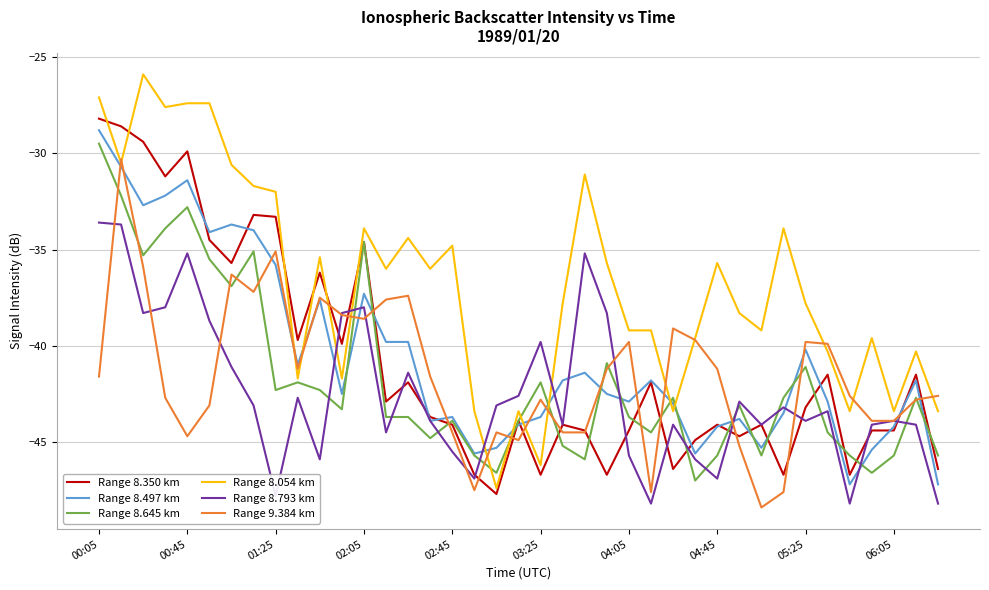

Count the number of data series in this chart.

6